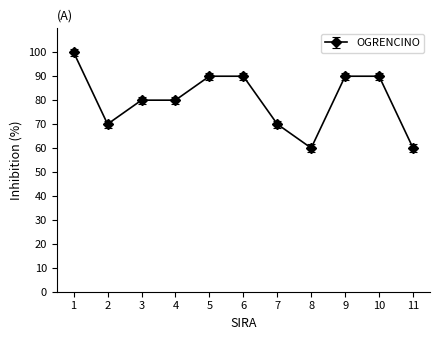

The value at 11 is 26.0. True or false?

False